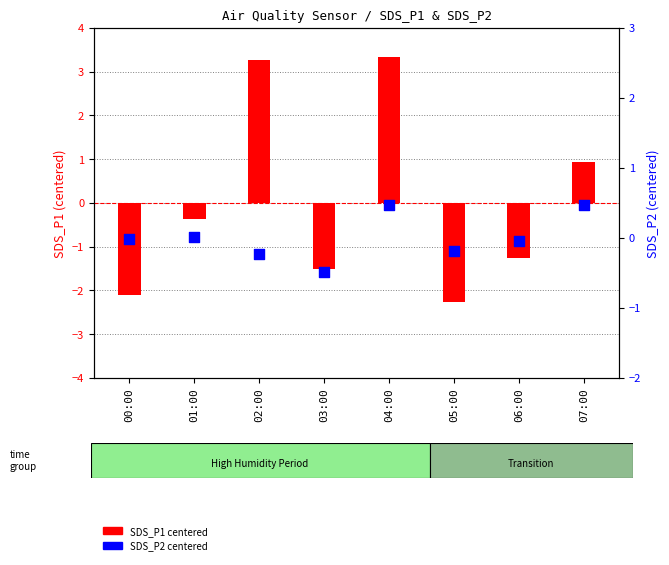

Which series has the largest total across all categories?

SDS_P2 (centered)